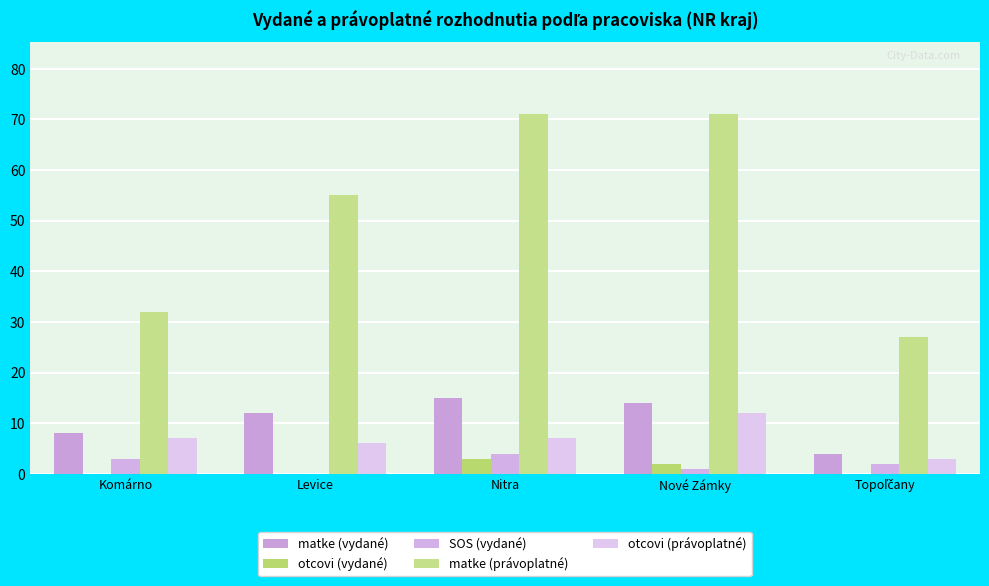

Which category has the highest value in the matke (právoplatné) series?

Nitra